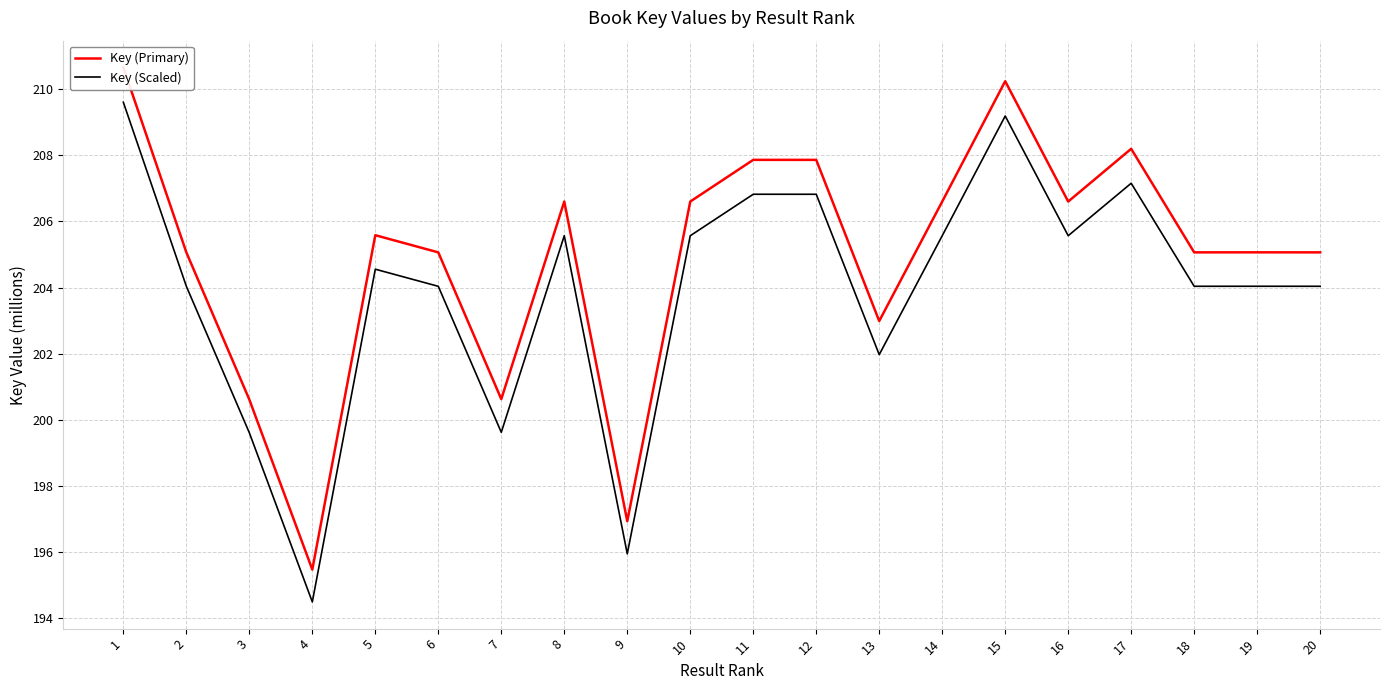

What is the difference between the maximum and minimum values in the Key (Primary) series?

15.2